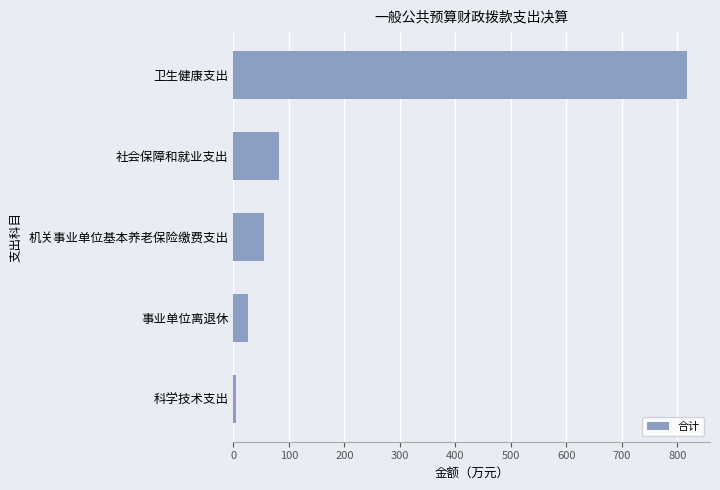

Is it true that the value at 社会保障和就业支出 is 82.4?

True